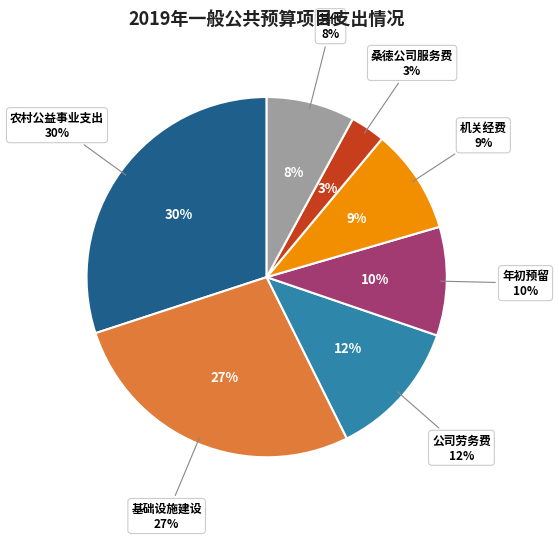

How much of the chart is everything except 年初预留?

90.2%